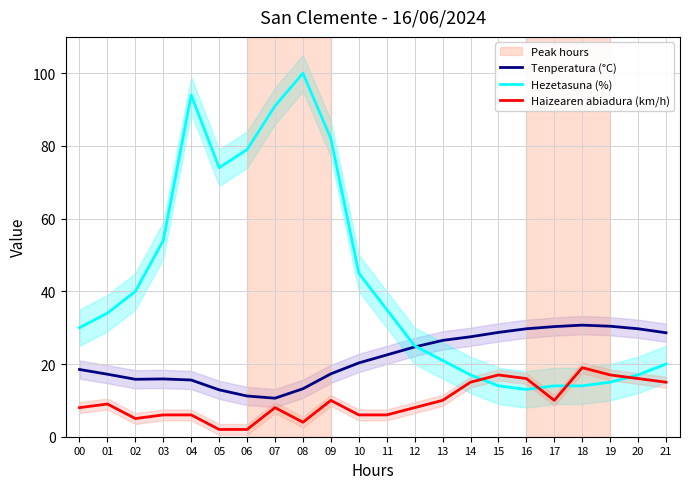

In Haizearen abiadura (km/h), how many points are higher than both neighbors (excluding endpoints)?

5